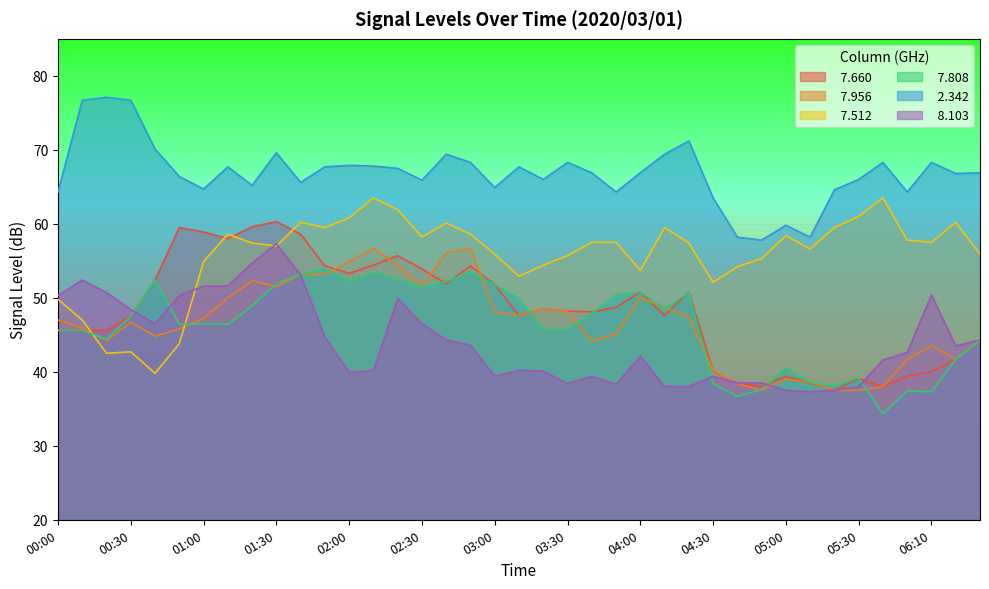

Reading left to right, transcribe all the data shown in this chart.

  7.660: 45.6	45.6	45.6	47.5	52.4	59.5	58.9	58.0	59.6	60.3	58.6	54.3	53.3	54.4	55.7	53.9	51.9	54.3	51.8	47.6	48.5	48.2	48.1	48.7	50.8	47.6	50.8	40.1	38.4	38.0	39.4	38.5	37.5	39.1	38.0	39.4	40.0	41.7	44.3
  7.956: 47.0	45.9	44.2	46.7	44.8	45.8	47.2	50.0	52.3	51.5	53.2	53.2	54.9	56.7	54.4	51.5	56.1	56.7	48.1	47.6	48.5	48.2	44.1	45.1	50.0	48.7	47.4	40.2	38.4	37.5	39.0	38.6	37.5	37.5	38.0	41.7	43.5	41.7	44.3
  7.512: 49.8	47.0	42.5	42.7	39.8	43.8	54.9	58.6	57.4	57.0	60.2	59.5	60.8	63.5	61.9	58.2	60.1	58.6	55.9	52.9	54.4	55.7	57.5	57.5	53.7	59.5	57.4	52.1	54.2	55.3	58.4	56.6	59.5	61.0	63.5	57.8	57.5	60.2	55.9
  7.808: 45.6	45.6	44.4	47.5	52.4	46.4	46.5	46.4	48.9	51.9	53.2	53.9	52.2	53.5	52.5	51.5	52.2	53.5	51.8	49.9	45.7	45.7	47.9	50.4	50.8	48.5	50.7	38.4	36.7	37.6	40.5	38.6	38.1	39.2	34.3	37.4	37.3	41.7	44.3
  2.342: 64.3	76.7	77.1	76.7	70.1	66.4	64.7	67.7	65.2	69.6	65.6	67.7	67.9	67.8	67.5	65.9	69.4	68.3	64.9	67.7	66.0	68.3	66.9	64.3	66.9	69.4	71.2	63.5	58.2	57.8	59.8	58.2	64.6	66.0	68.3	64.3	68.3	66.8	66.9
  8.103: 50.3	52.4	50.7	48.4	46.5	50.3	51.6	51.6	54.7	57.3	53.1	44.7	39.9	40.2	49.9	46.5	44.3	43.6	39.4	40.2	40.1	38.4	39.4	38.3	42.1	38.0	38.0	39.4	38.5	38.5	37.5	37.3	37.5	38.0	41.6	42.6	50.4	43.5	44.3